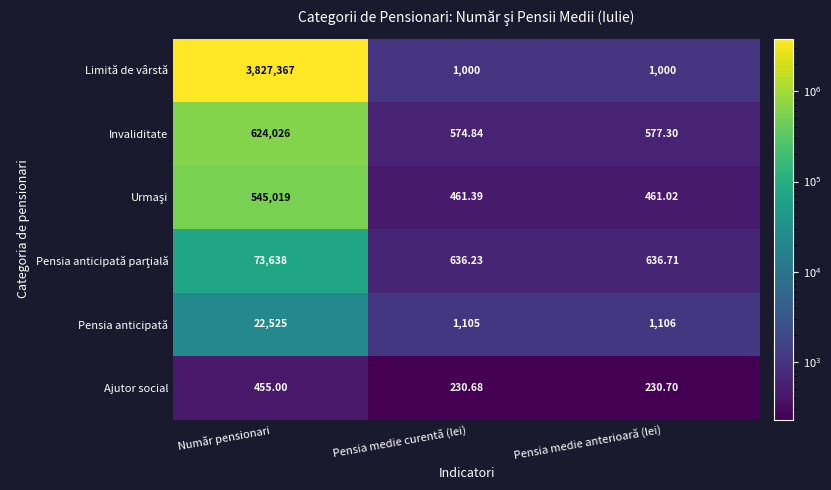

Between Pensia medie curentă (lei) and Pensia medie anterioară (lei), which series saw the biggest shift?

Invaliditate